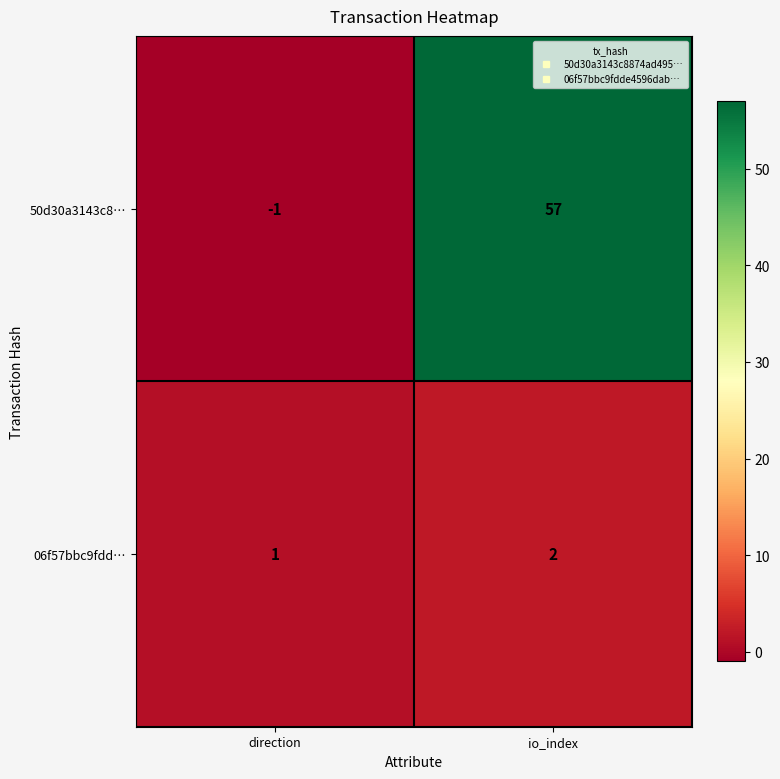

What is the sum of the 50d30a3143c8… values at io_index and direction?

56